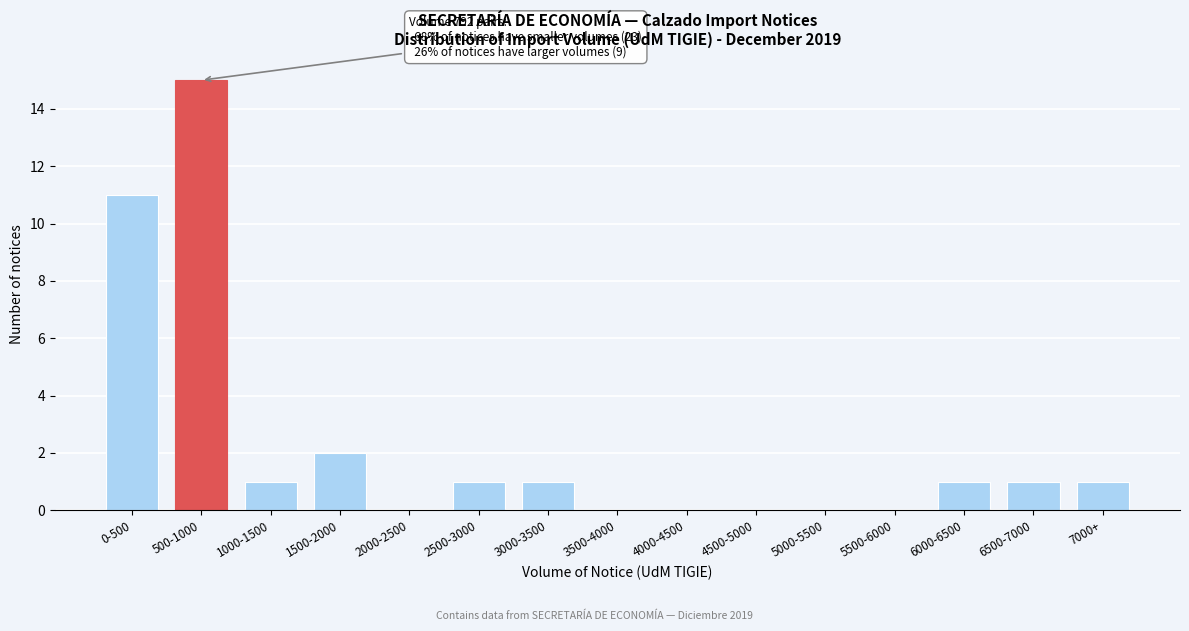

Reading left to right, extract all data points from this chart.

0-500=11	500-1000=15	1000-1500=1	1500-2000=2	2000-2500=0	2500-3000=1	3000-3500=1	3500-4000=0	4000-4500=0	4500-5000=0	5000-5500=0	5500-6000=0	6000-6500=1	6500-7000=1	7000+=1